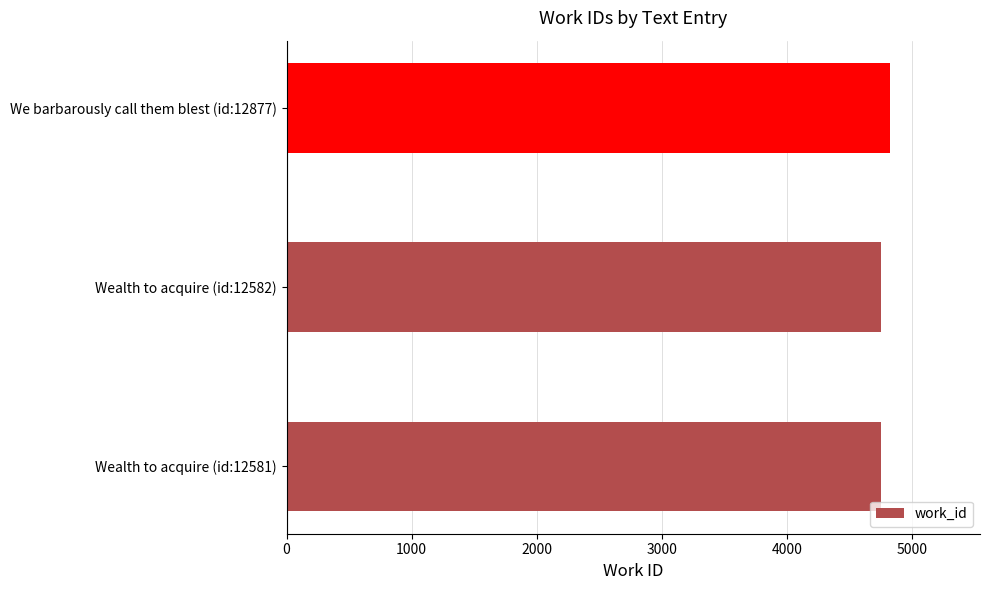

Does the chart contain any negative values?

No